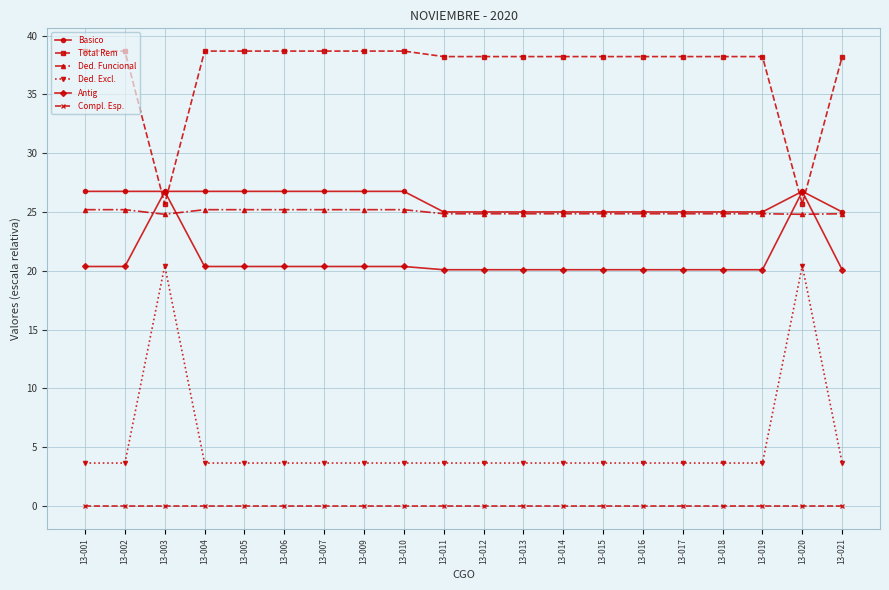

What is the total value across all series at 13-015?

111.8